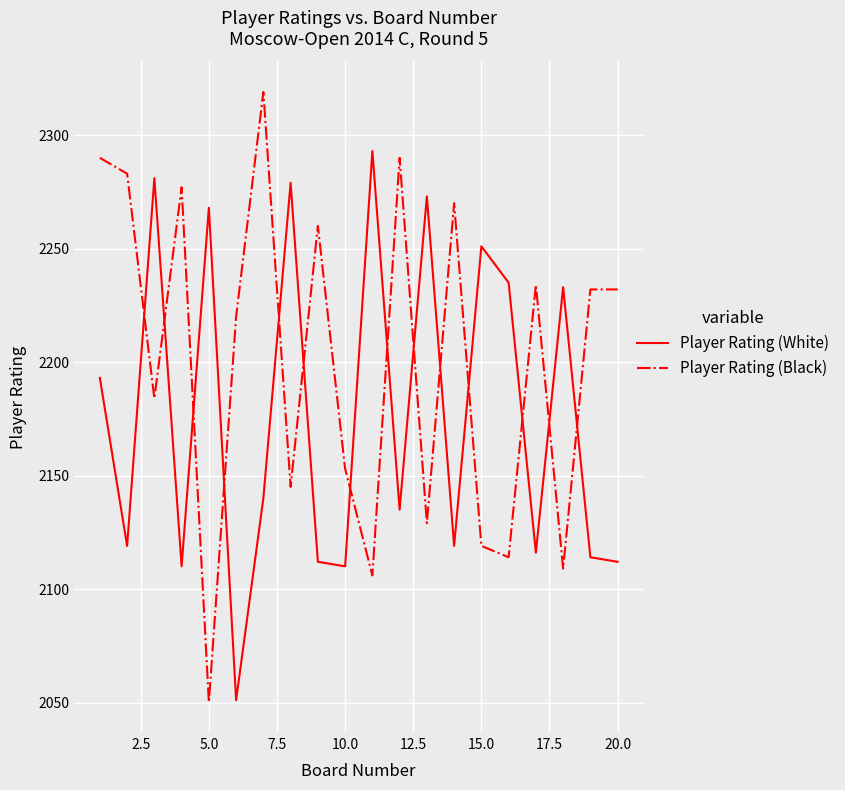

Which series has the largest total across all categories?

Player Rating (Black)